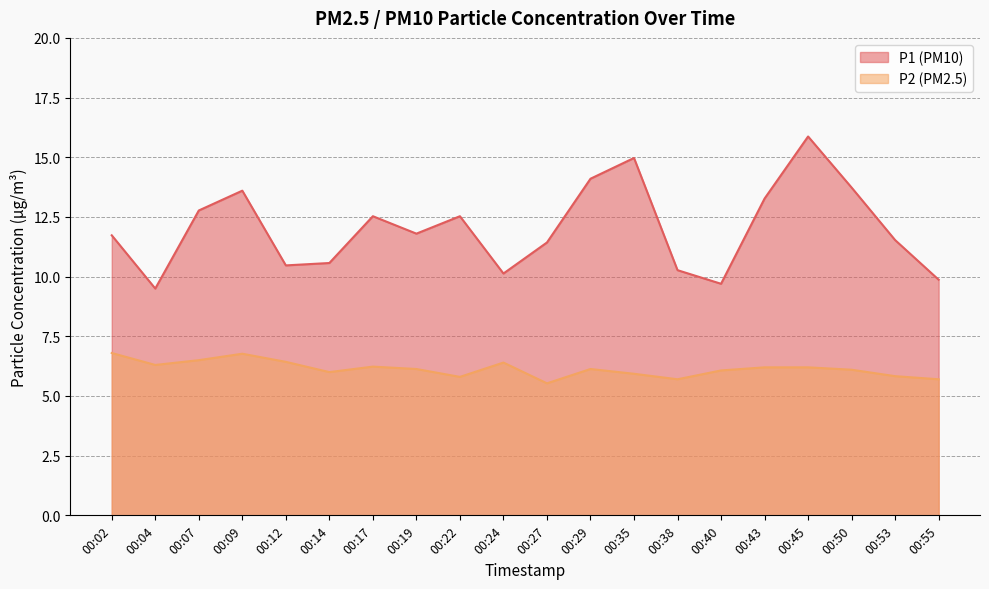

Is the value of P1 at 00:02 greater than the value of P2 at 00:17?

Yes